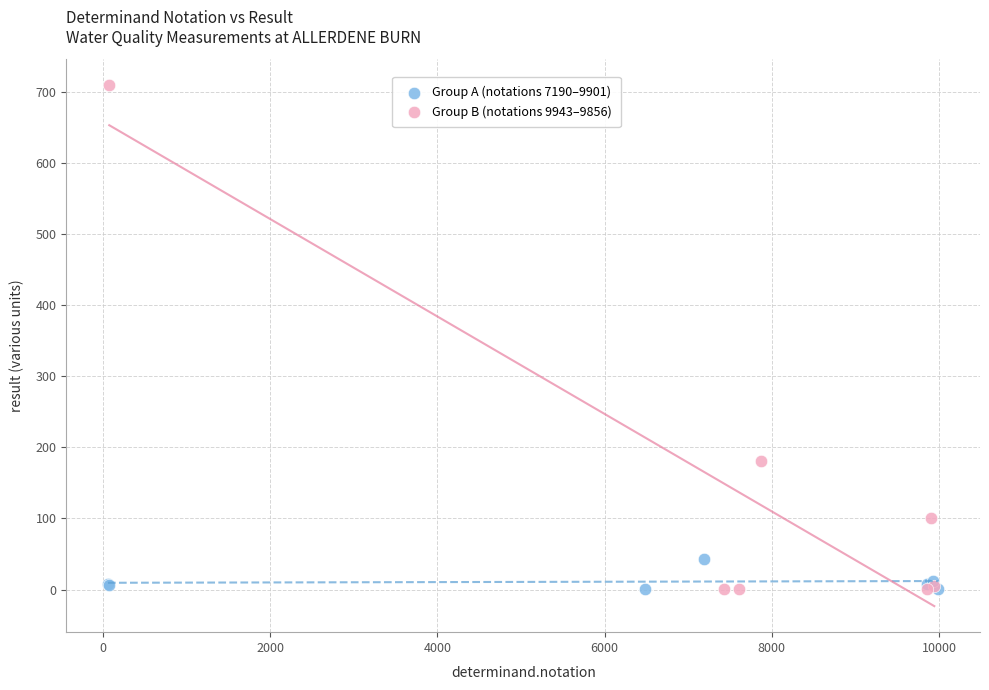

Which series has the largest Y range (max minus min)?

Group B (notations 9943–9856)